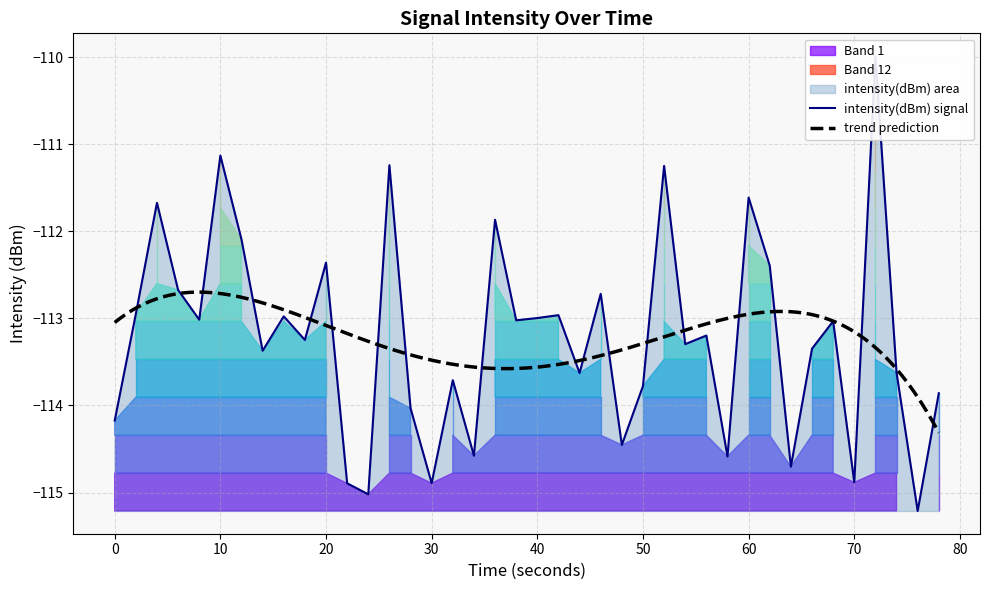

What is the minimum value for trend prediction?

-114.3